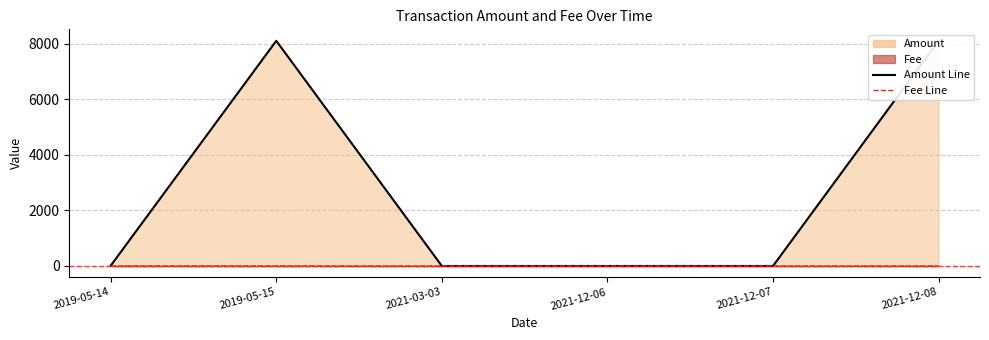

Reading left to right, extract all data points from this chart.

Amount (line): 9.0	8097.0	0.0	0.0	0.0	8105.0
Fee (line): 1.0	1.0	0.0	0.1	0.0	0.0